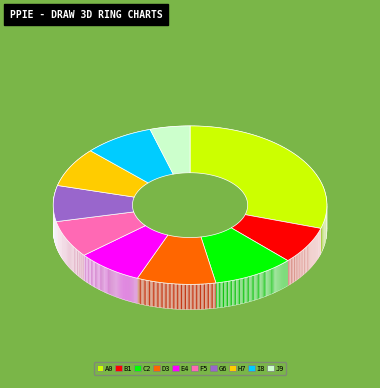

Is pct95 the majority of the pie?

No